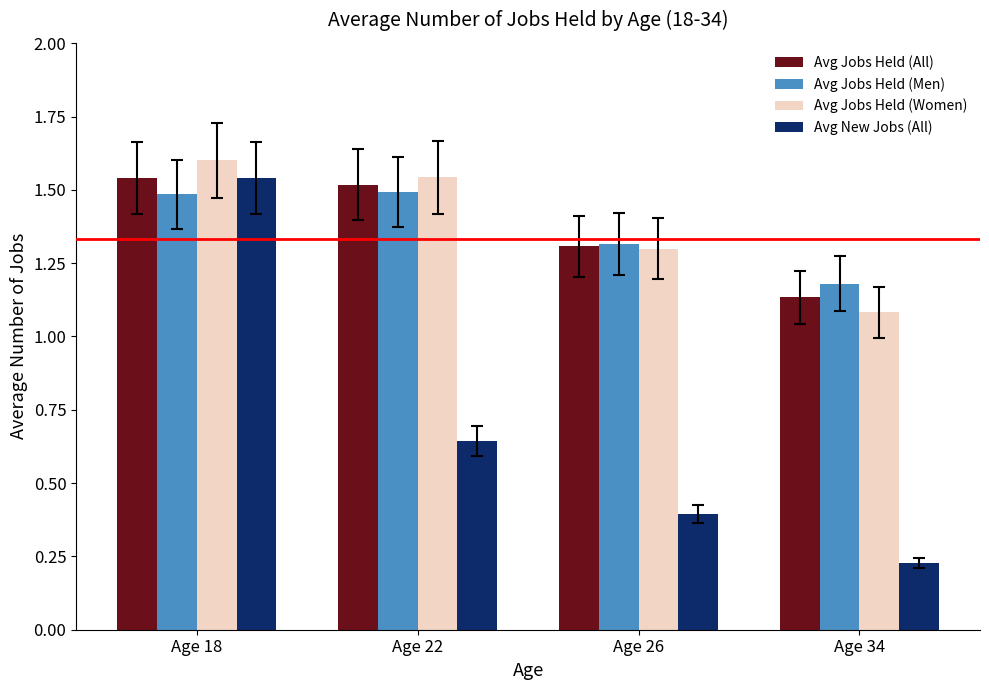

At which category is the sum across all series the highest?

Age 18